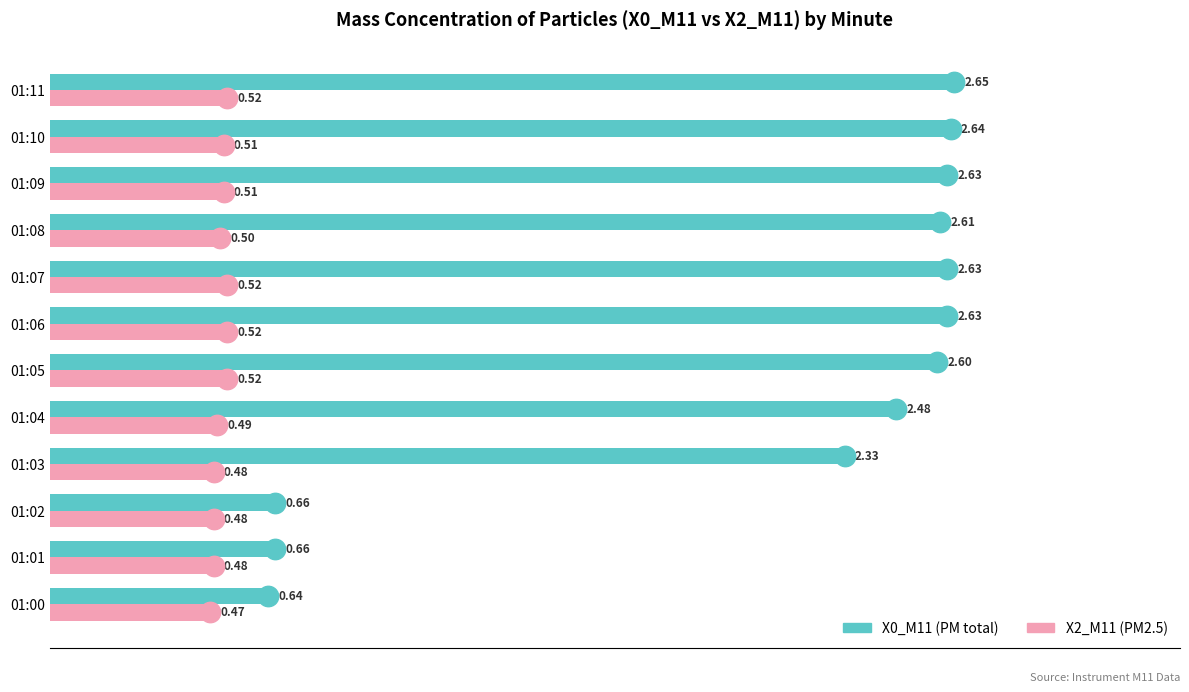

At how many categories does at least one series exceed 0?

12